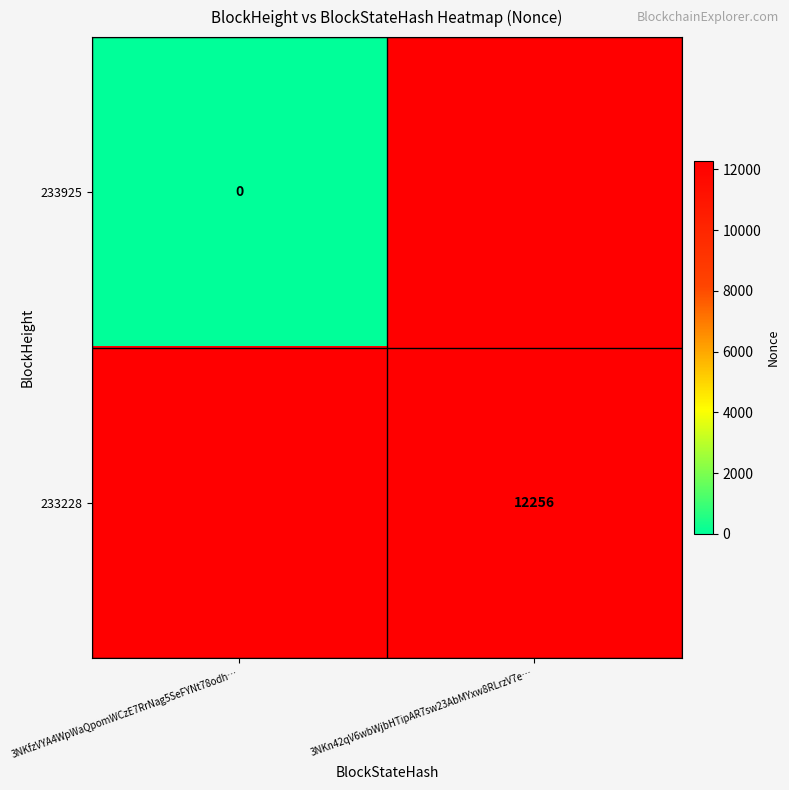

Is it true that 233228 equals 12256 at 3NKn42qV6wbWjbHTipAR7sw23AbMYxw8RLrzV7e…?

True